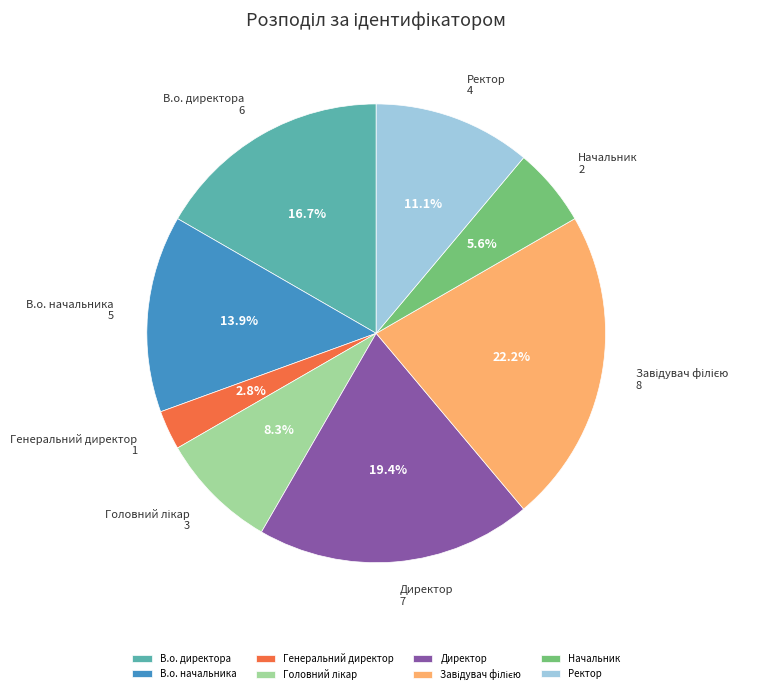

To the nearest percent, what is the difference between the largest and smallest slice percentages?

19%